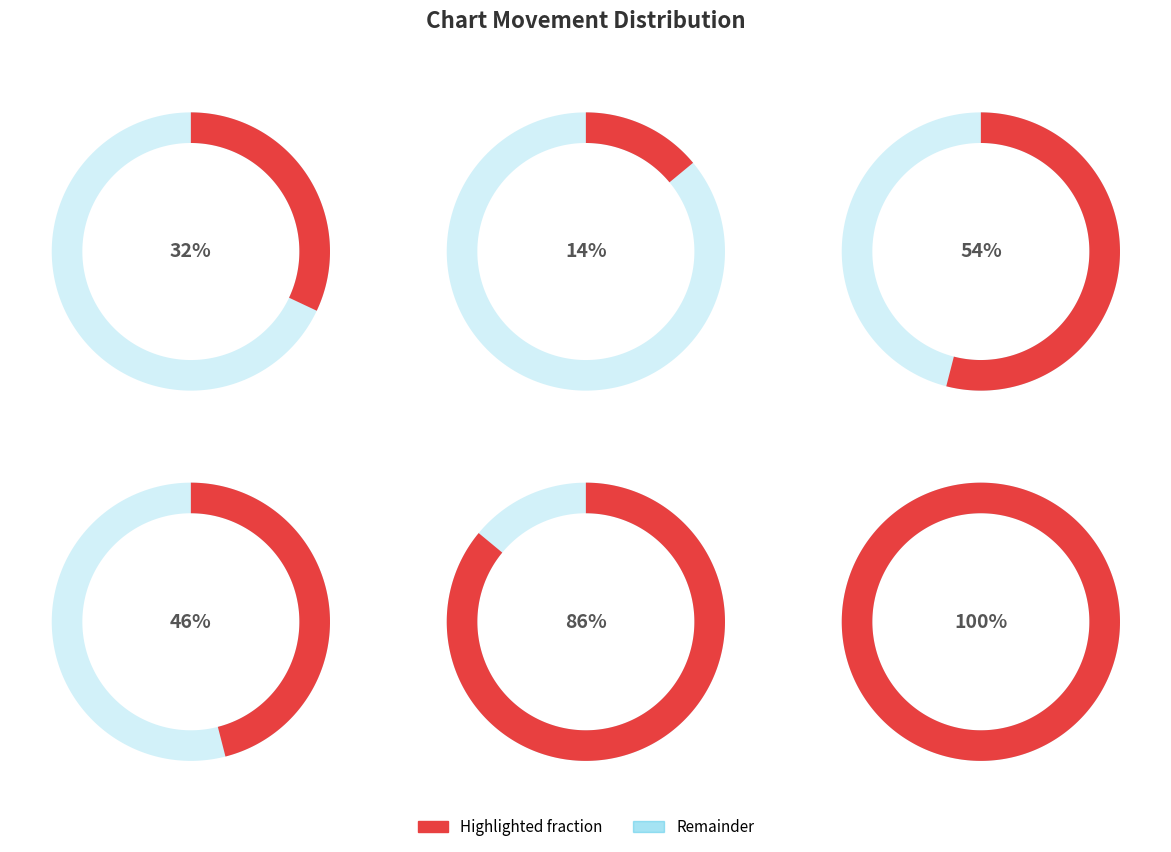

Does - account for over 50% of the chart?

Yes